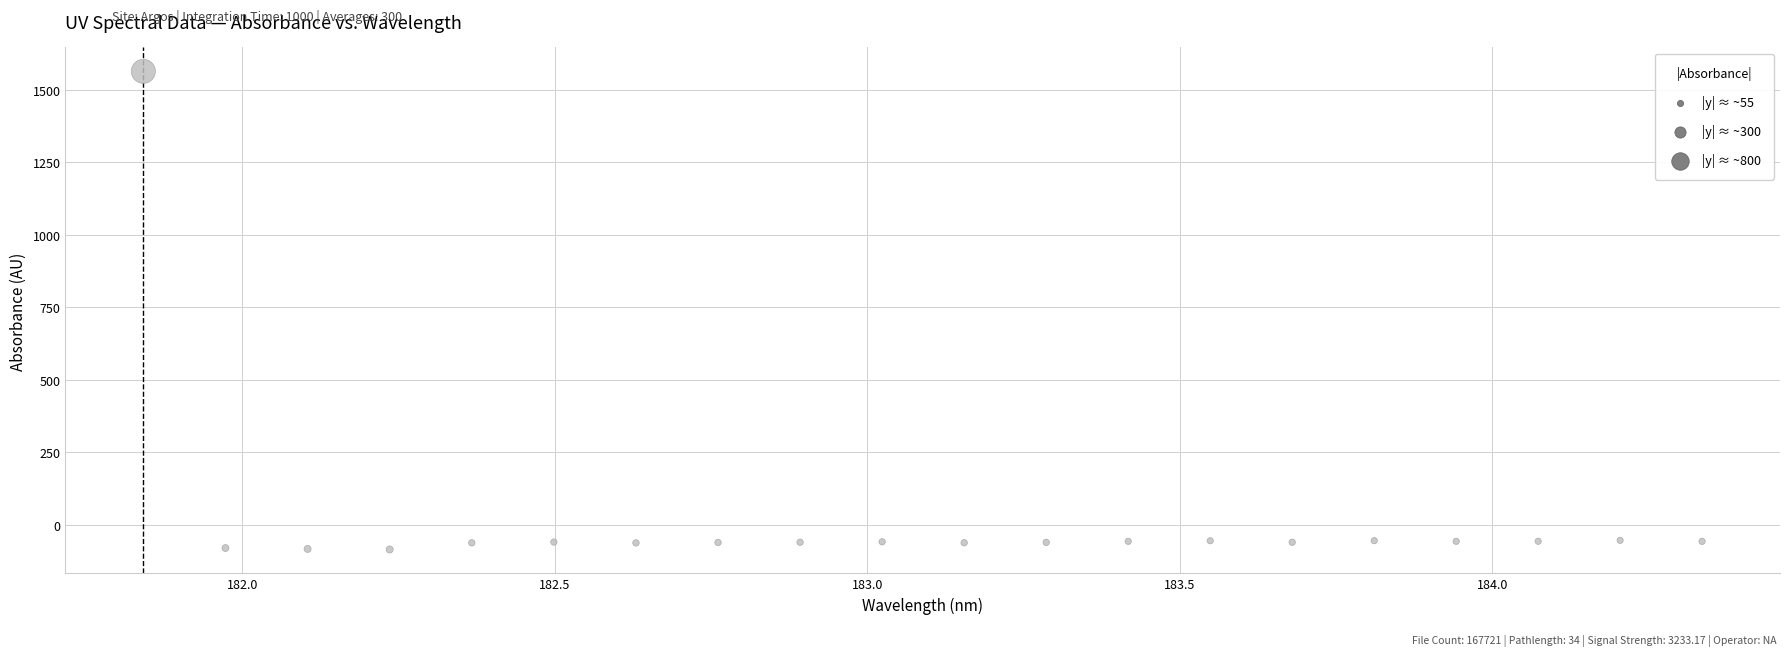

What is the range of X values (max minus min)?

2.5